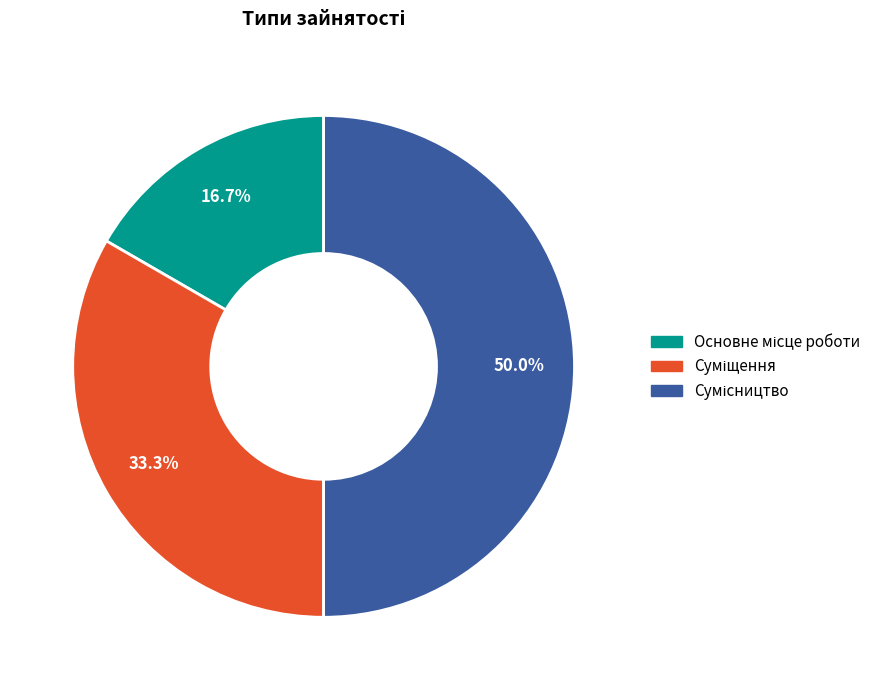

Is Суміщення the majority of the pie?

No